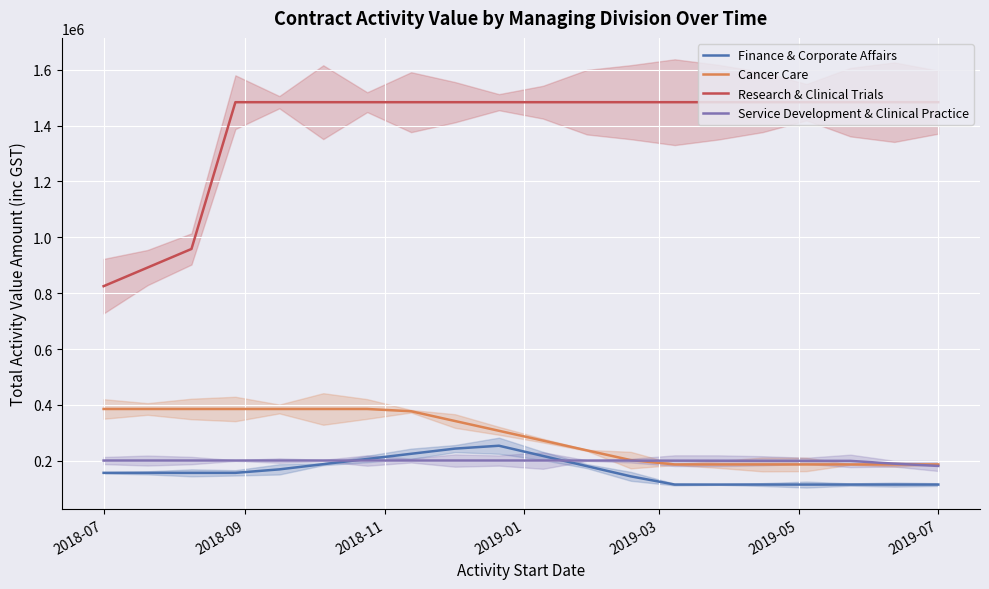

How many data points in Finance & Corporate Affairs are less than 156897?

8